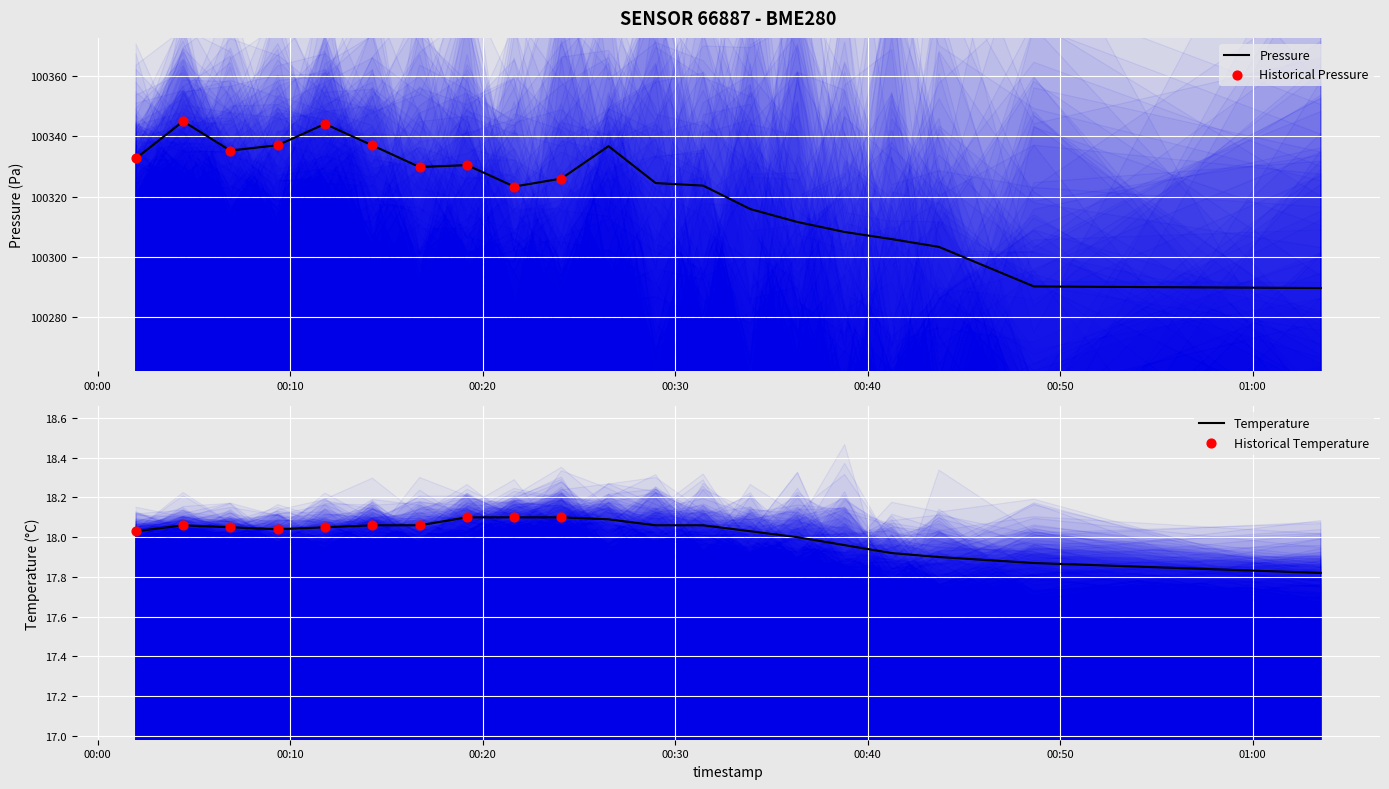

What is the maximum value for Pressure?

100345.0